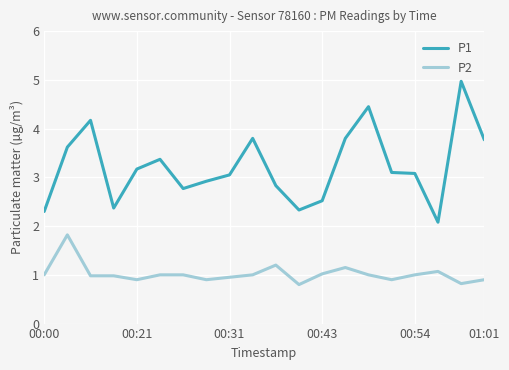

What is the difference between the maximum and minimum values in the P1 series?

2.9